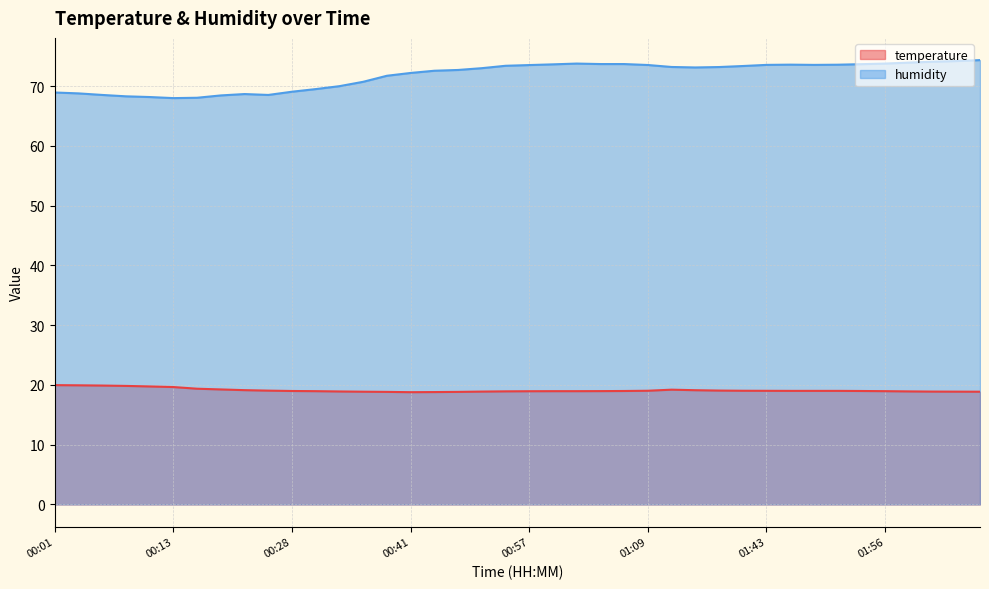

How many lines are shown in the chart?

2